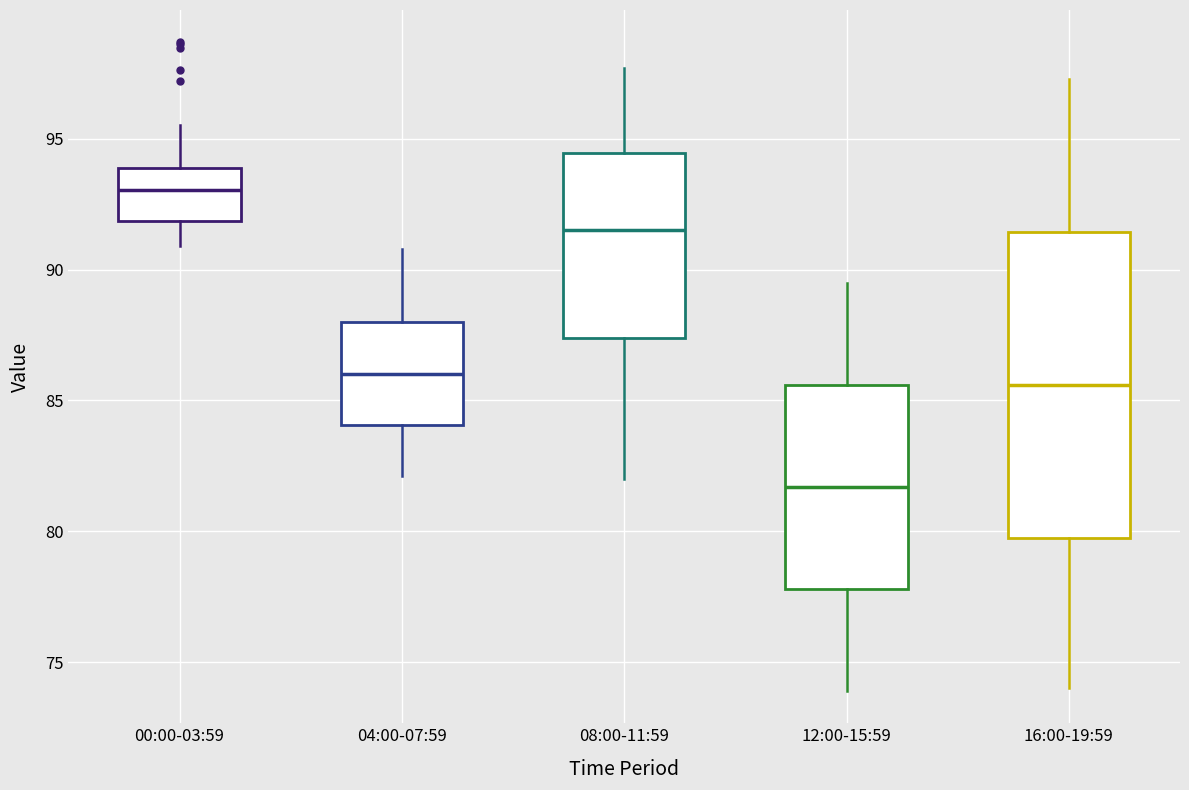

Reading left to right, transcribe this box plot: for each box, give where its median line is, the range the box spans, and where its two whiskers end, as read against the y-axis. The values are not printed on the chart, so give them approximately, as read against the axis.

00:00-03:59: median 93.0, box 92.0 to 94.0, whiskers 91.0 to 95.5
04:00-07:59: median 86.0, box 84.0 to 88.0, whiskers 82.0 to 91.0
08:00-11:59: median 91.5, box 87.5 to 94.5, whiskers 82.0 to 97.5
12:00-15:59: median 81.5, box 78.0 to 85.5, whiskers 74.0 to 89.5
16:00-19:59: median 85.5, box 80.0 to 91.5, whiskers 74.0 to 97.5